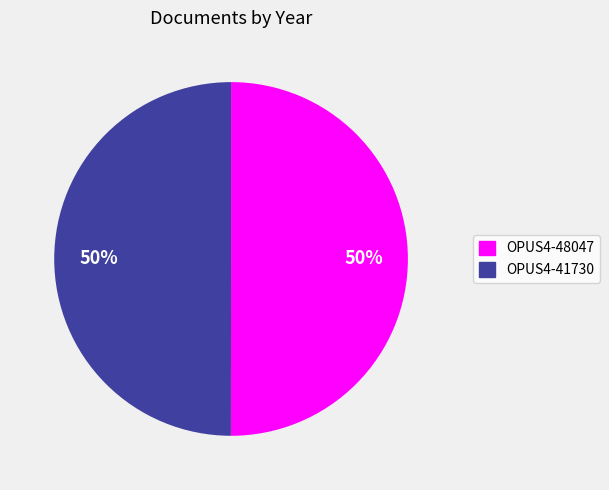

Combined, do OPUS4-41730 and OPUS4-48047 account for over 50%?

Yes